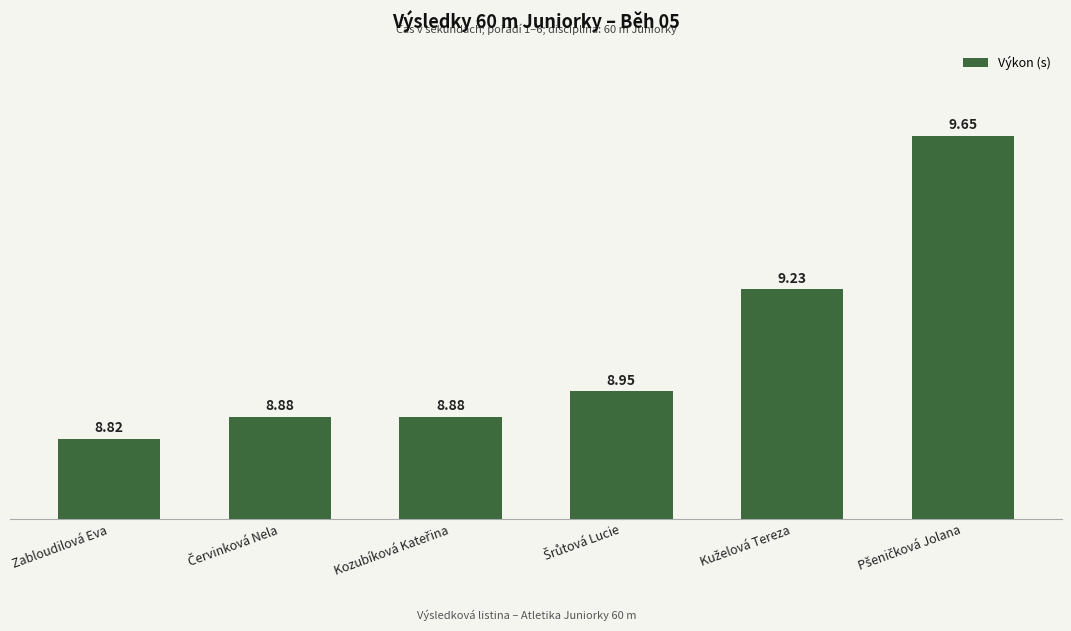

The chart shows a value of 8.8 at Zabloudilová Eva. True or false?

True